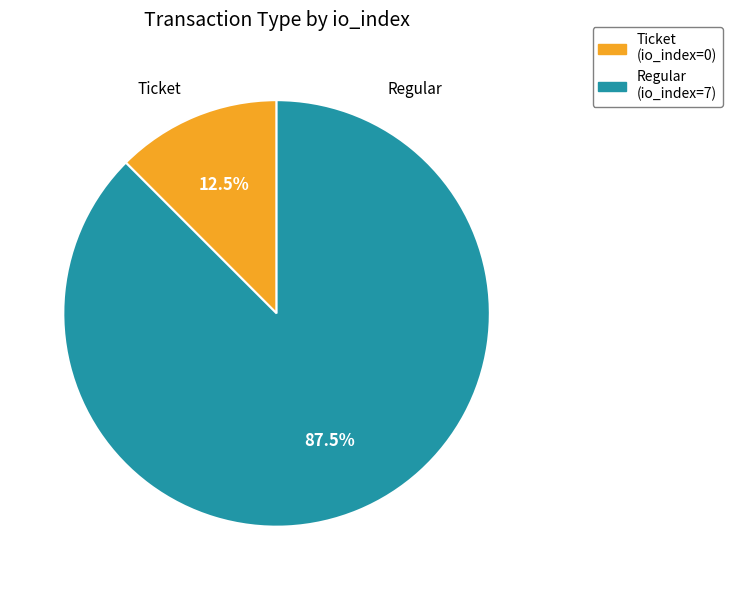

Does Ticket (io_index=0) account for over 50% of the chart?

No